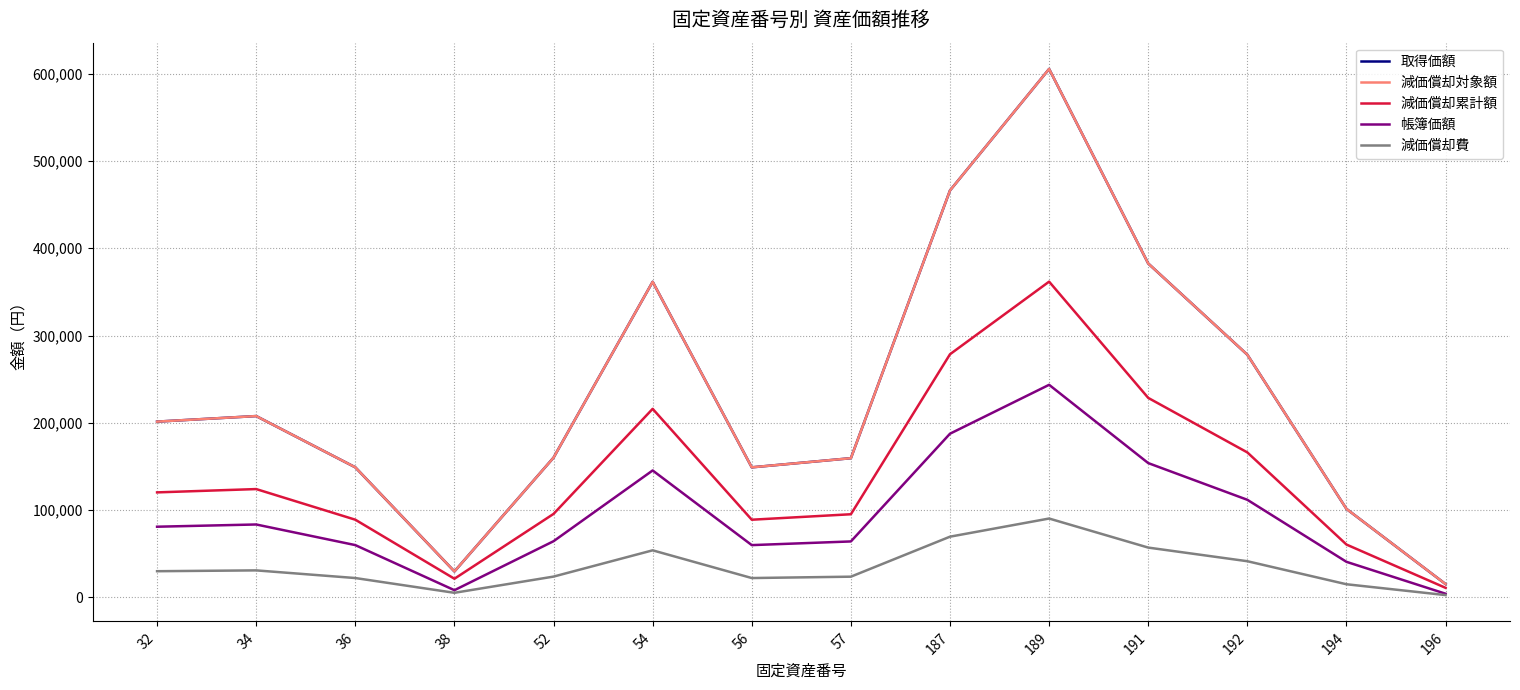

Does the chart have visible grid lines?

Yes